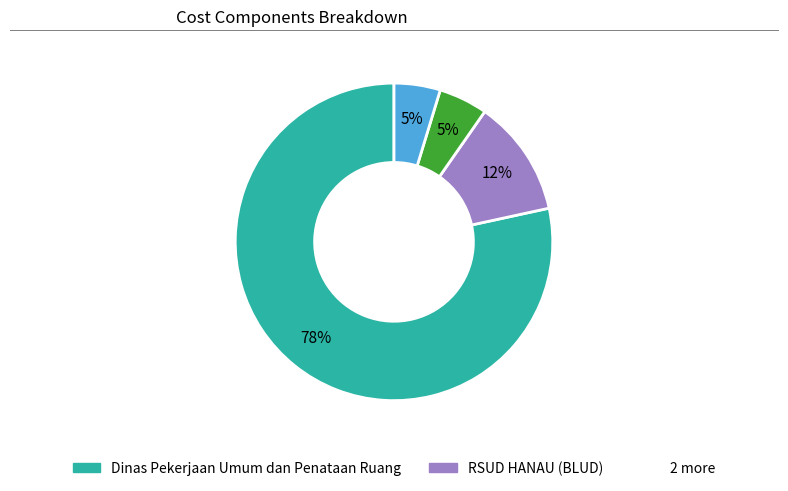

How many slices are in this pie chart?

4